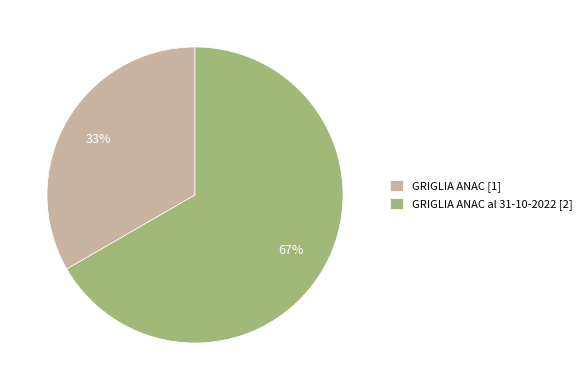

Is the sum of GRIGLIA ANAC al 31-10-2022 [2] and GRIGLIA ANAC [1] greater than half?

Yes